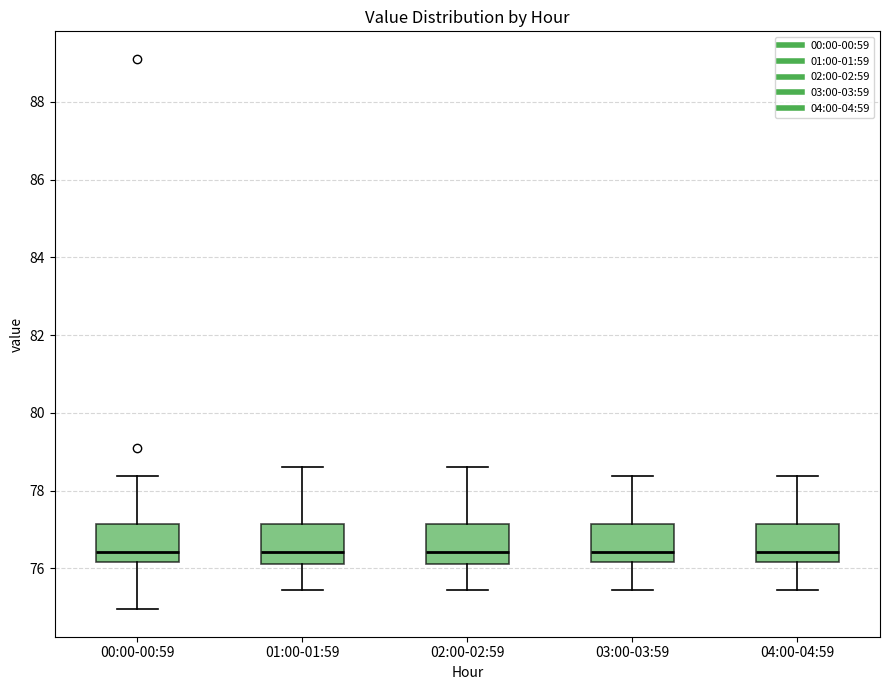

Reading left to right, transcribe this box plot: for each box, give where its median line is, the range the box spans, and where its two whiskers end, as read against the y-axis. The values are not printed on the chart, so give them approximately, as read against the axis.

00:00-00:59: median 76.4, box 76.2 to 77.2, whiskers 75.0 to 78.4
01:00-01:59: median 76.4, box 76.2 to 77.2, whiskers 75.4 to 78.6
02:00-02:59: median 76.4, box 76.2 to 77.2, whiskers 75.4 to 78.6
03:00-03:59: median 76.4, box 76.2 to 77.2, whiskers 75.4 to 78.4
04:00-04:59: median 76.4, box 76.2 to 77.2, whiskers 75.4 to 78.4